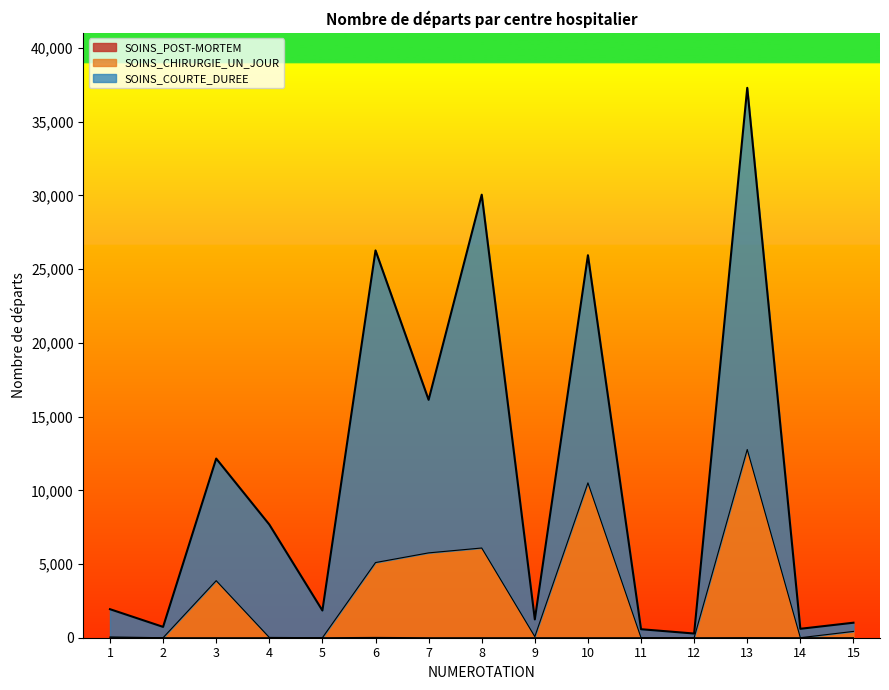

How many interior local peaks does the SOINS_COURTE_DUREE series have?

5